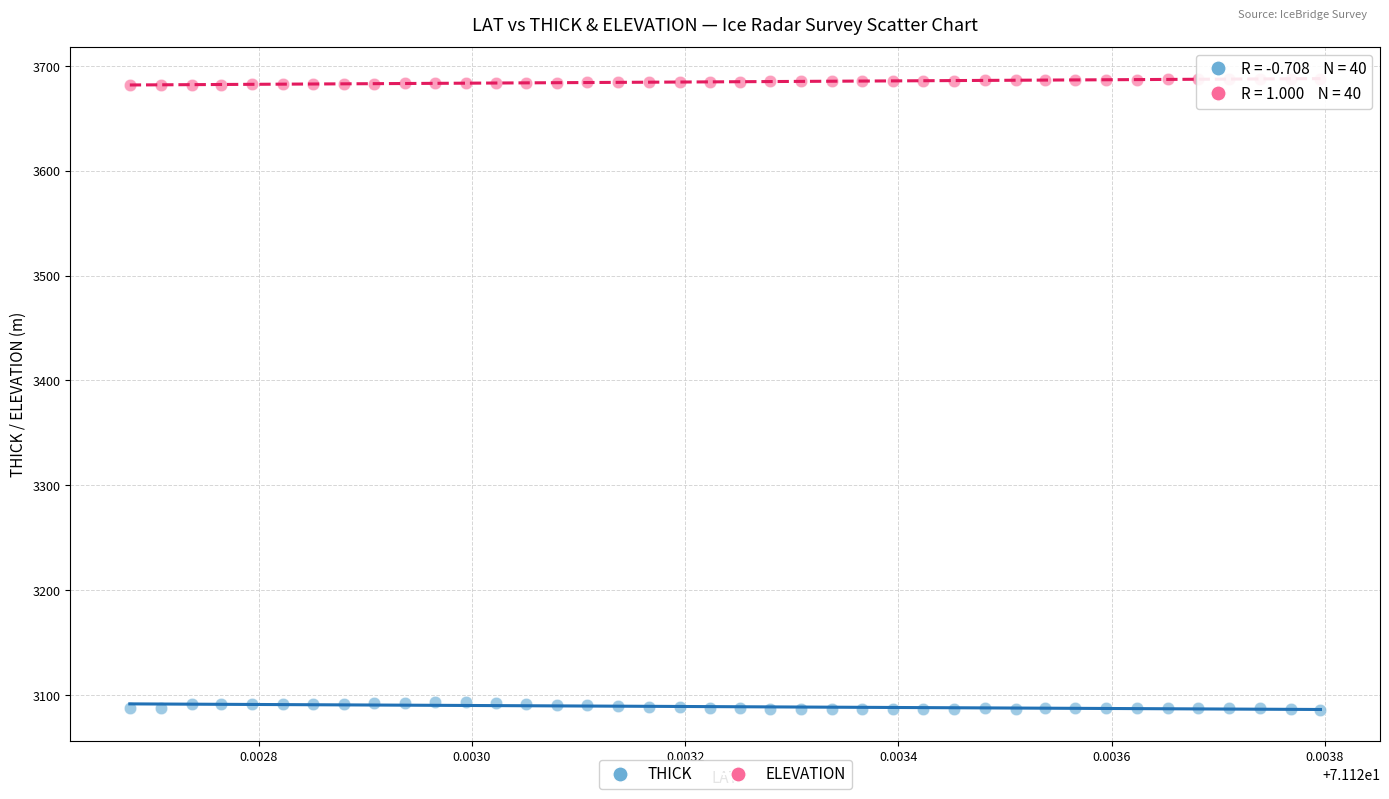

Across all data points, what is the range of Y values (max minus min)?

601.9